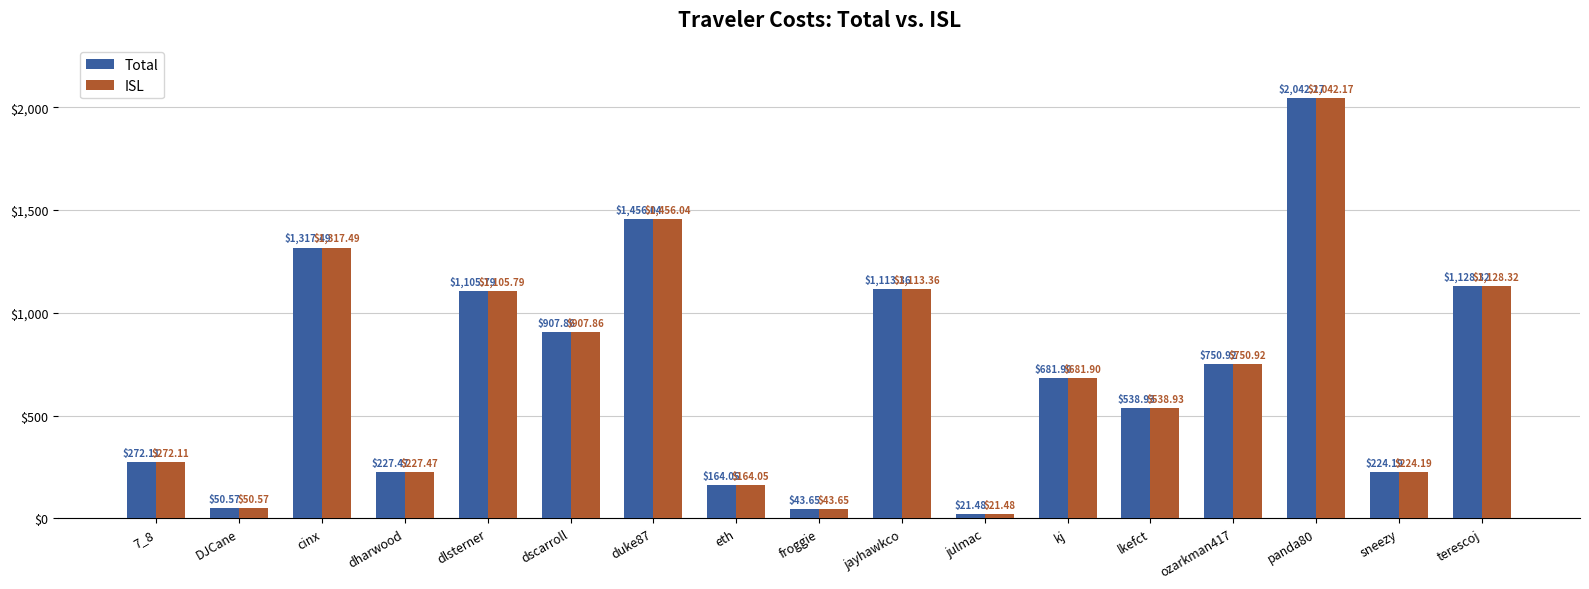

How many values in the Total series exceed 681?

9